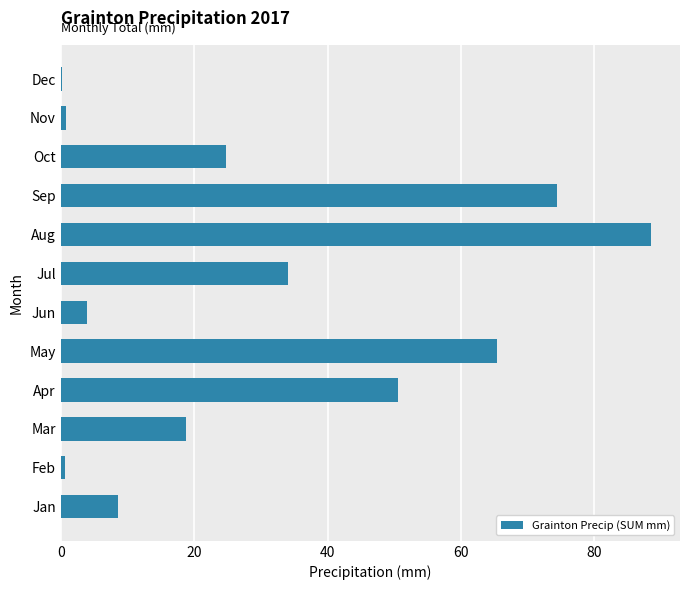

What is the maximum value shown in the chart?

88.4